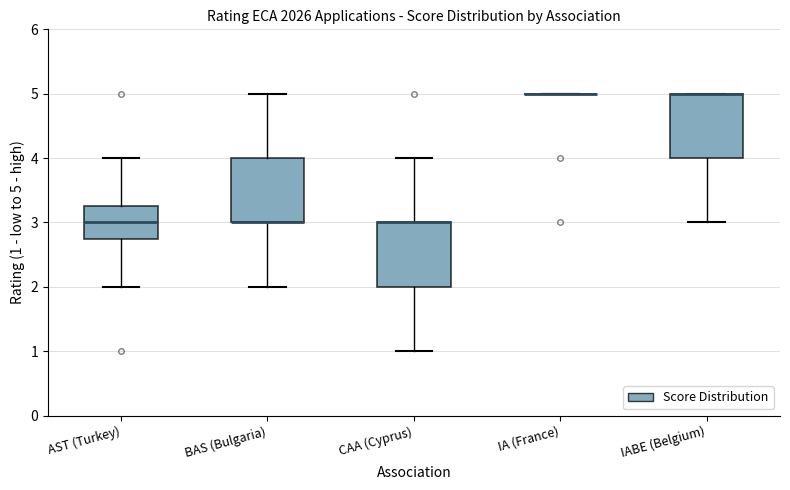

Where does the lower whisker of the box for BAS (Bulgaria) end on the y-axis? The values are not printed on the chart, so give them approximately, as read against the axis.

2.0